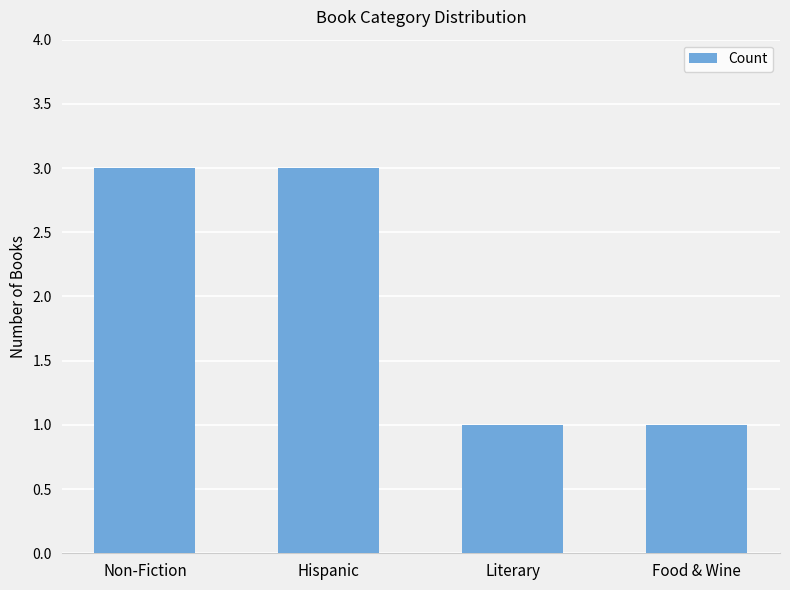

Reading right to left, extract all data points from this chart.

Food & Wine=1	Literary=1	Hispanic=3	Non-Fiction=3